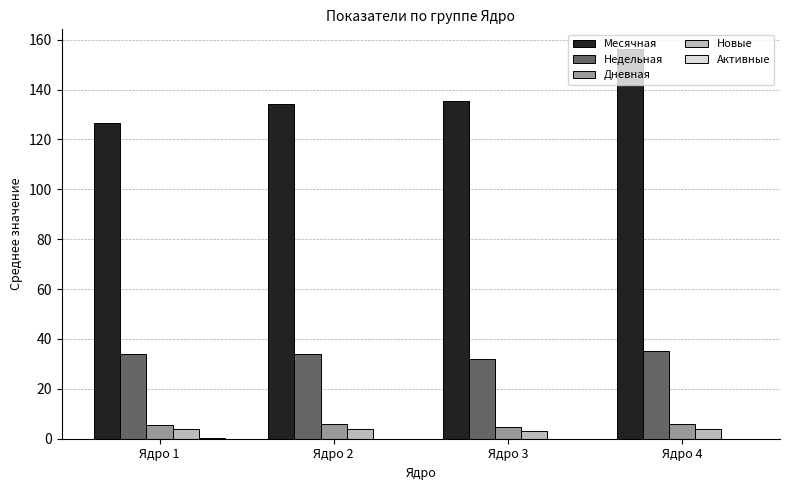

At which label does Недельная reach its peak?

Ядро 4